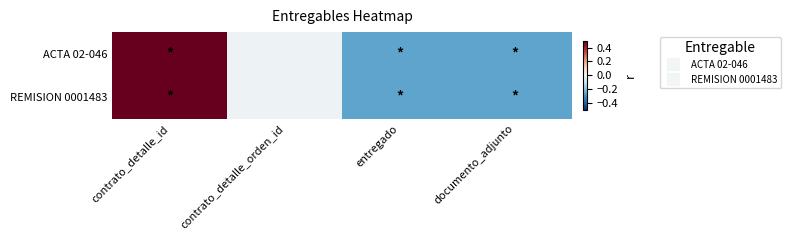

Reading left to right, list all the values displayed in this chart.

ACTA 02-046: contrato_detalle_id=0.5	contrato_detalle_orden_id=-0.0	entregado=-0.3	documento_adjunto=-0.3
REMISION 0001483: contrato_detalle_id=0.5	contrato_detalle_orden_id=-0.0	entregado=-0.3	documento_adjunto=-0.3